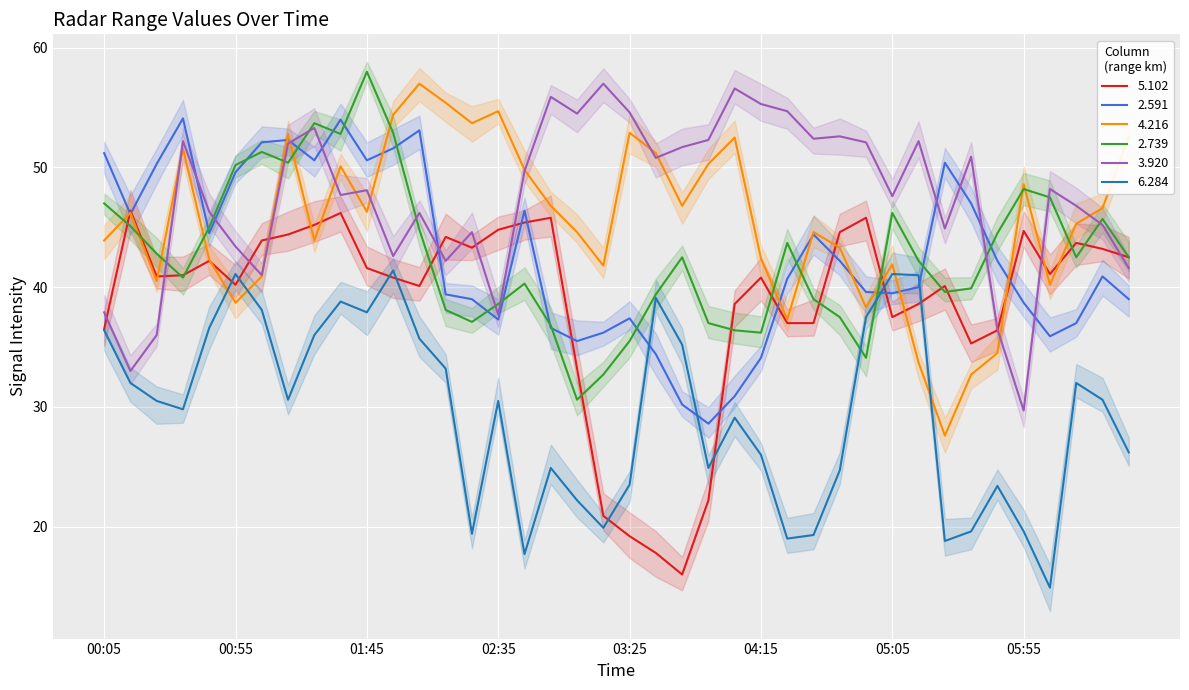

Which series ends up on top after the final intersection of 2.739 and 6.284?

2.739